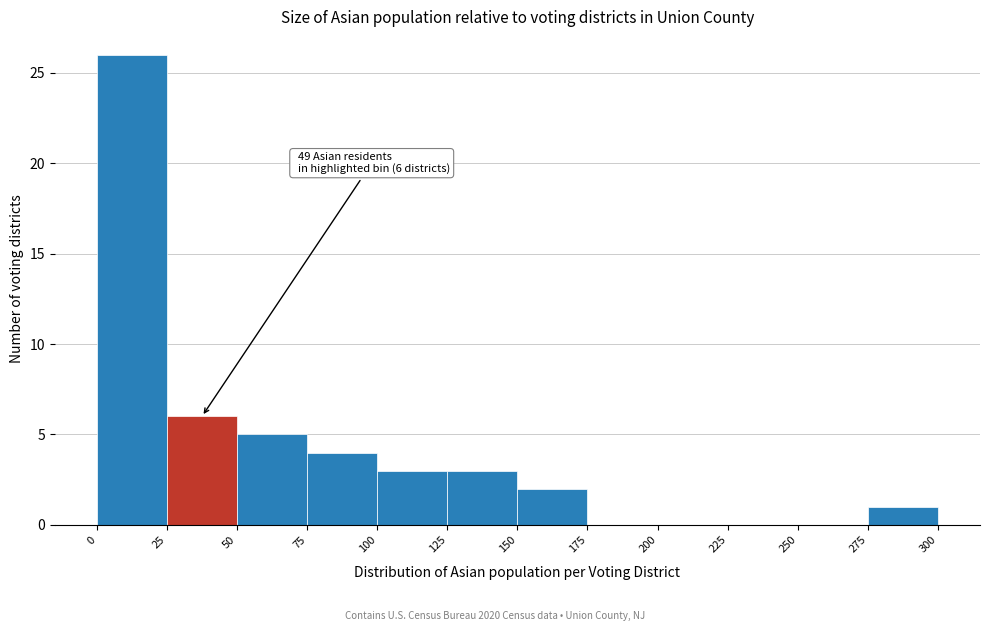

Which range on the x-axis has the tallest bar?

0 to 25